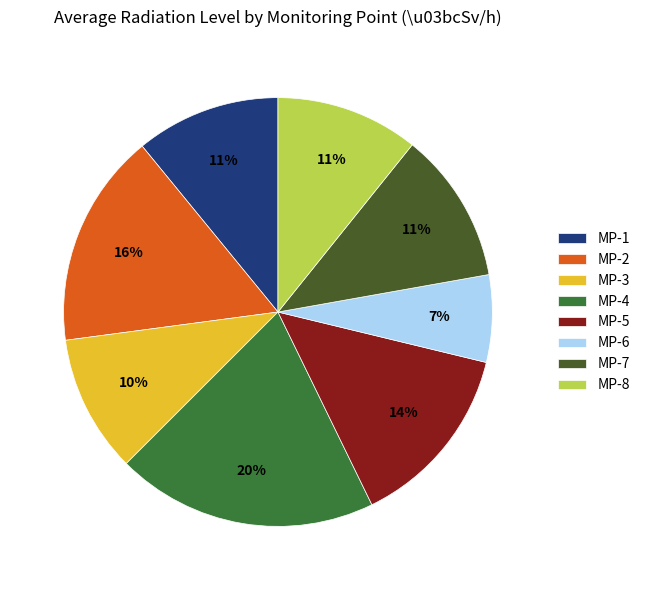

What percentage is the MP-3 slice, to the nearest percent?

10%